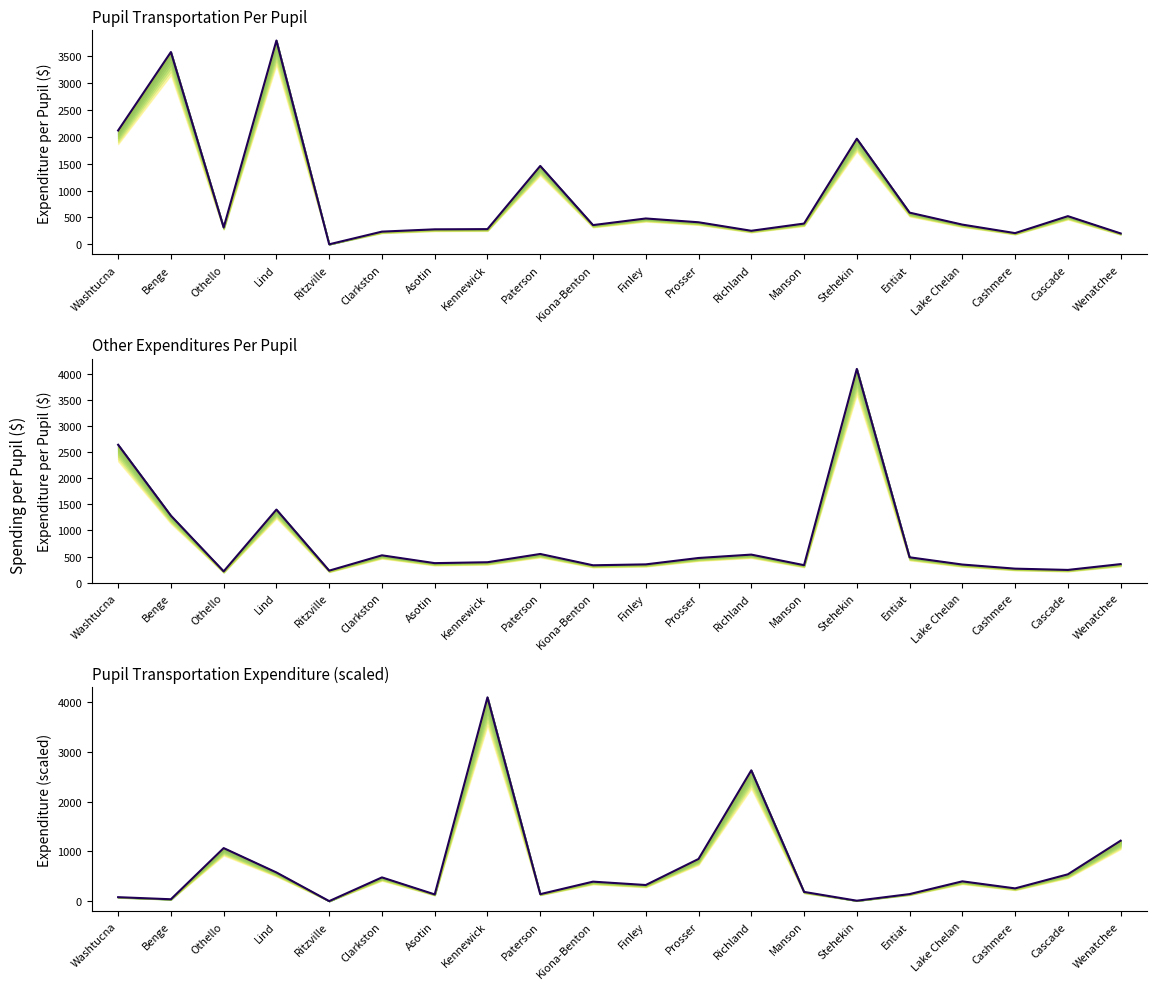

How many times do Transportation Expenditure (scaled) and Pupil Transportation Per Pupil cross each other?

10